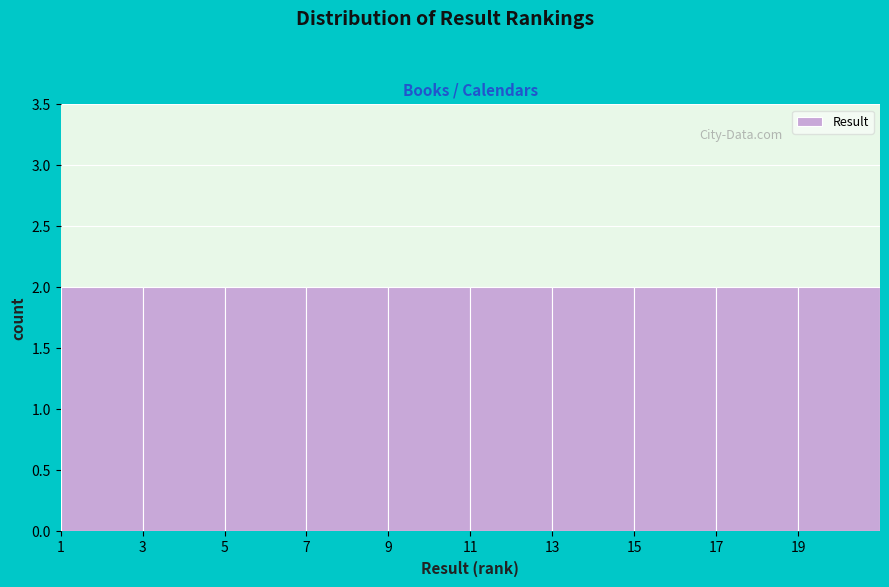

Reading left to right, list every bar in this chart as the range it spans on the x-axis followed by its height. The values are not printed on the chart, so give them approximately, as read against the axis.

1 to 3: 2
3 to 5: 2
5 to 7: 2
7 to 9: 2
9 to 11: 2
11 to 13: 2
13 to 15: 2
15 to 17: 2
17 to 19: 2
19 to 21: 2